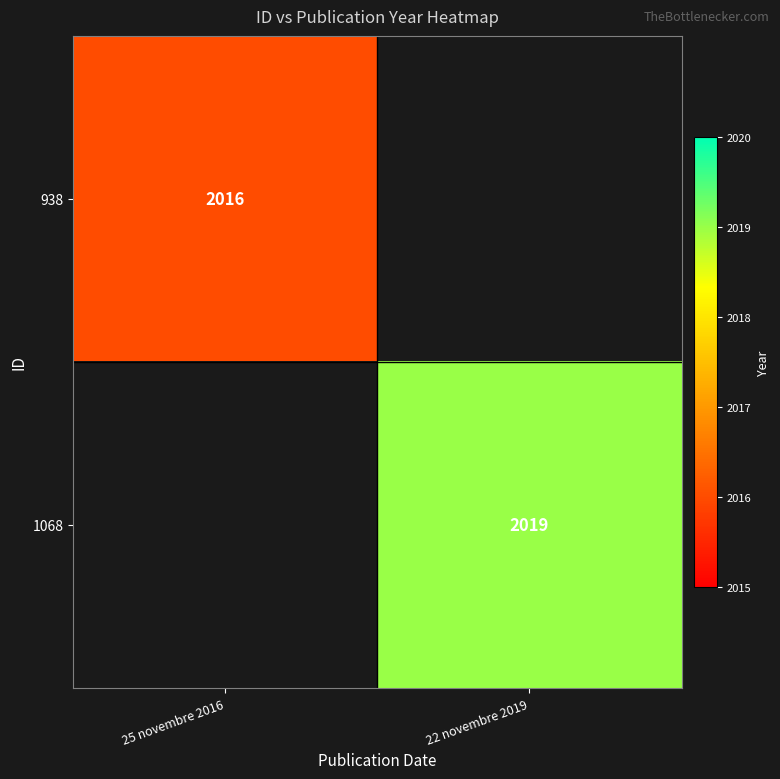

Which has a higher value, 25 novembre 2016 or 22 novembre 2019?

22 novembre 2019